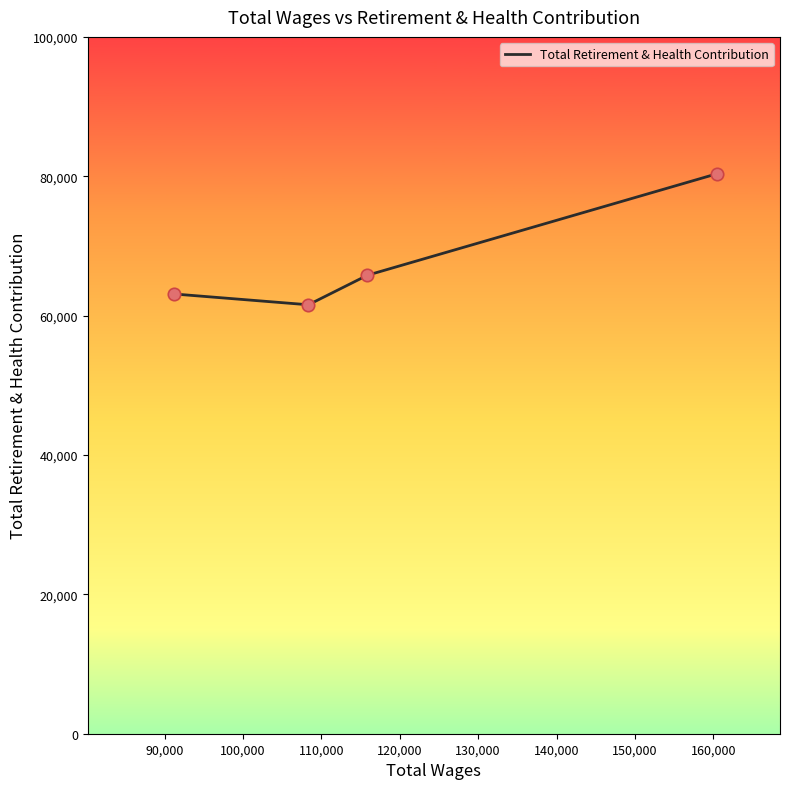

True or false: the data has more than 2 interior local peaks.

False